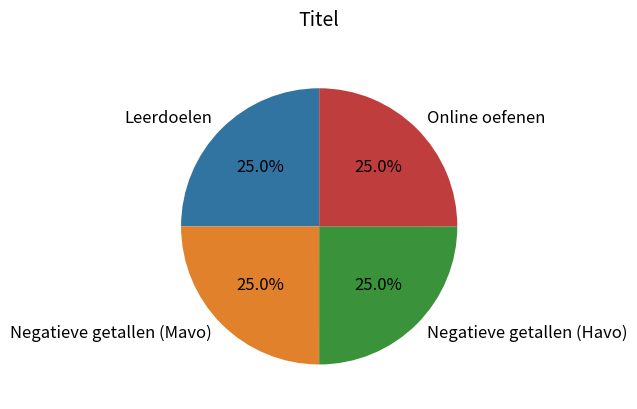

How many slices are in this pie chart?

4